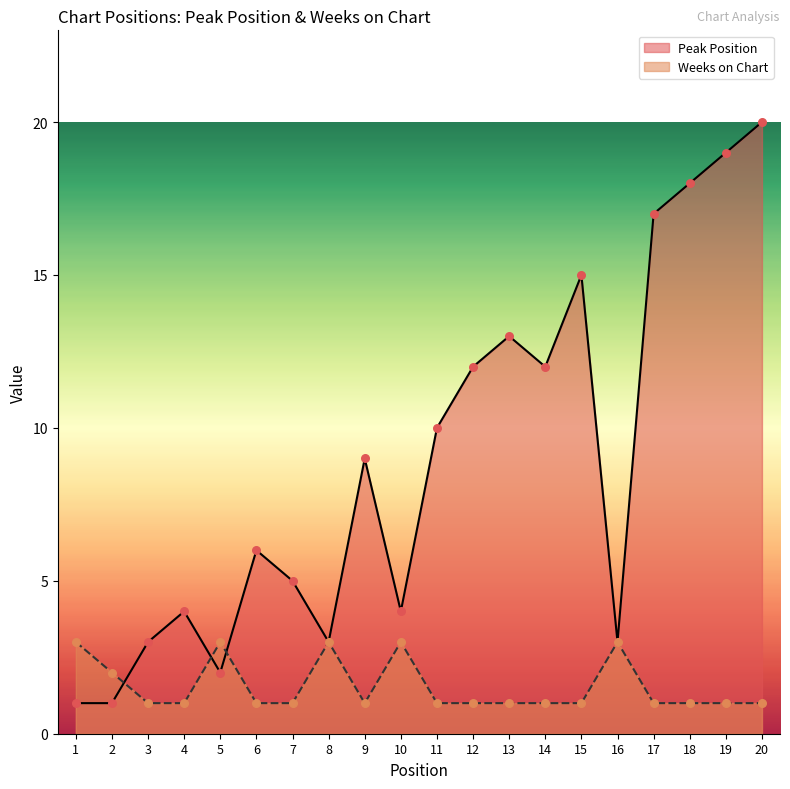

Is the value of Weeks on Chart at 1 greater than the value of Peak Position at 11?

No